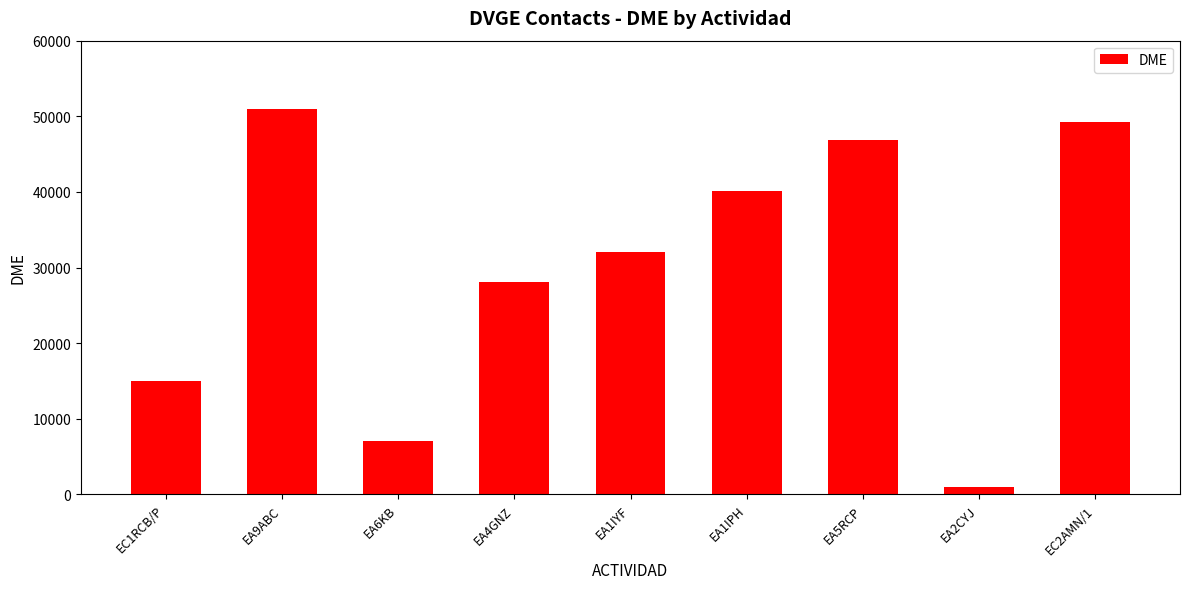

Which has a higher value, EC1RCB/P or EA5RCP?

EA5RCP